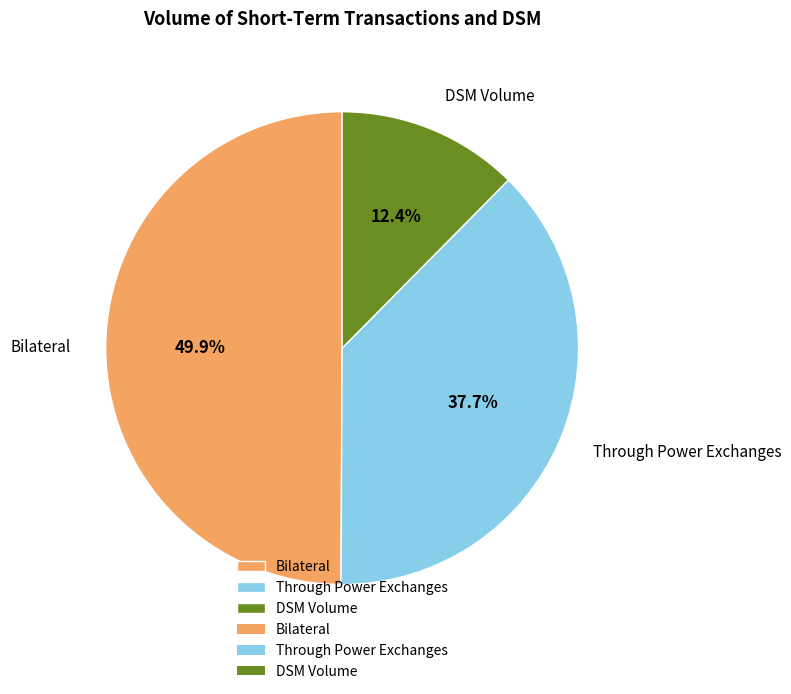

Is the sum of DSM Volume and Bilateral greater than half?

Yes